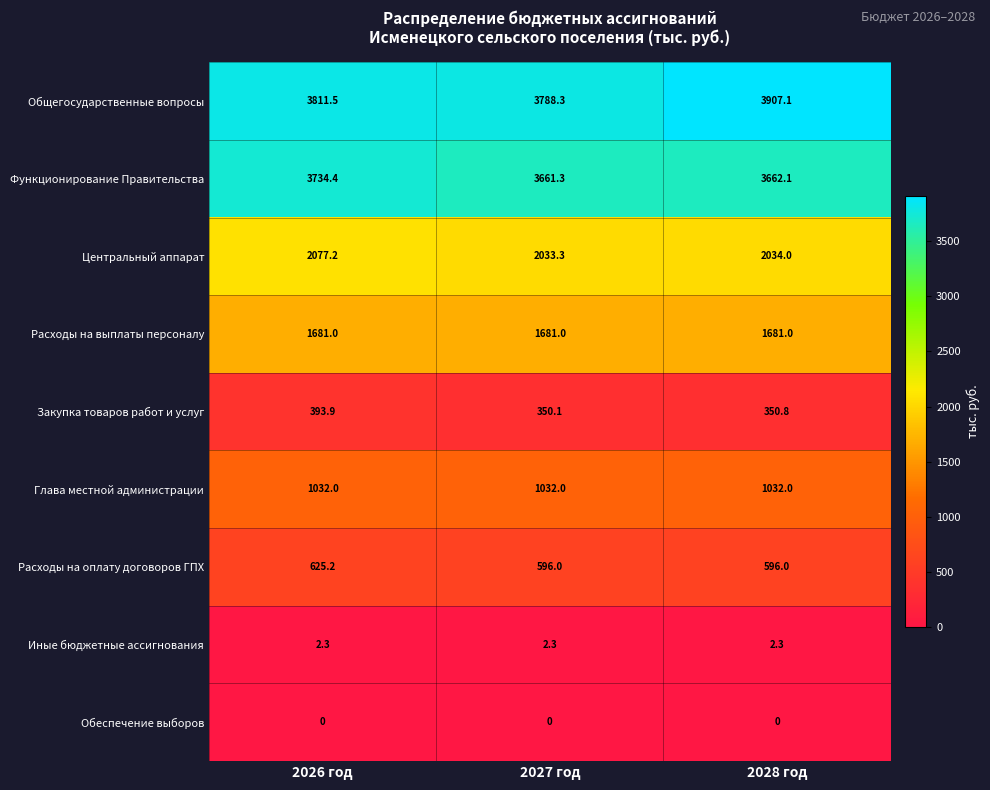

Reading right to left, extract all data points from this chart.

Общегосударственные вопросы: 3907.1	3788.3	3811.5
Функционирование Правительства: 3662.1	3661.3	3734.4
Центральный аппарат: 2034.0	2033.3	2077.2
Расходы на выплаты персоналу: 1681.0	1681.0	1681.0
Закупка товаров работ и услуг: 350.8	350.1	393.9
Глава местной администрации: 1032.0	1032.0	1032.0
Расходы на оплату договоров ГПХ: 596.0	596.0	625.2
Иные бюджетные ассигнования: 2.3	2.3	2.3
Обеспечение выборов: 0.0	0.0	0.0